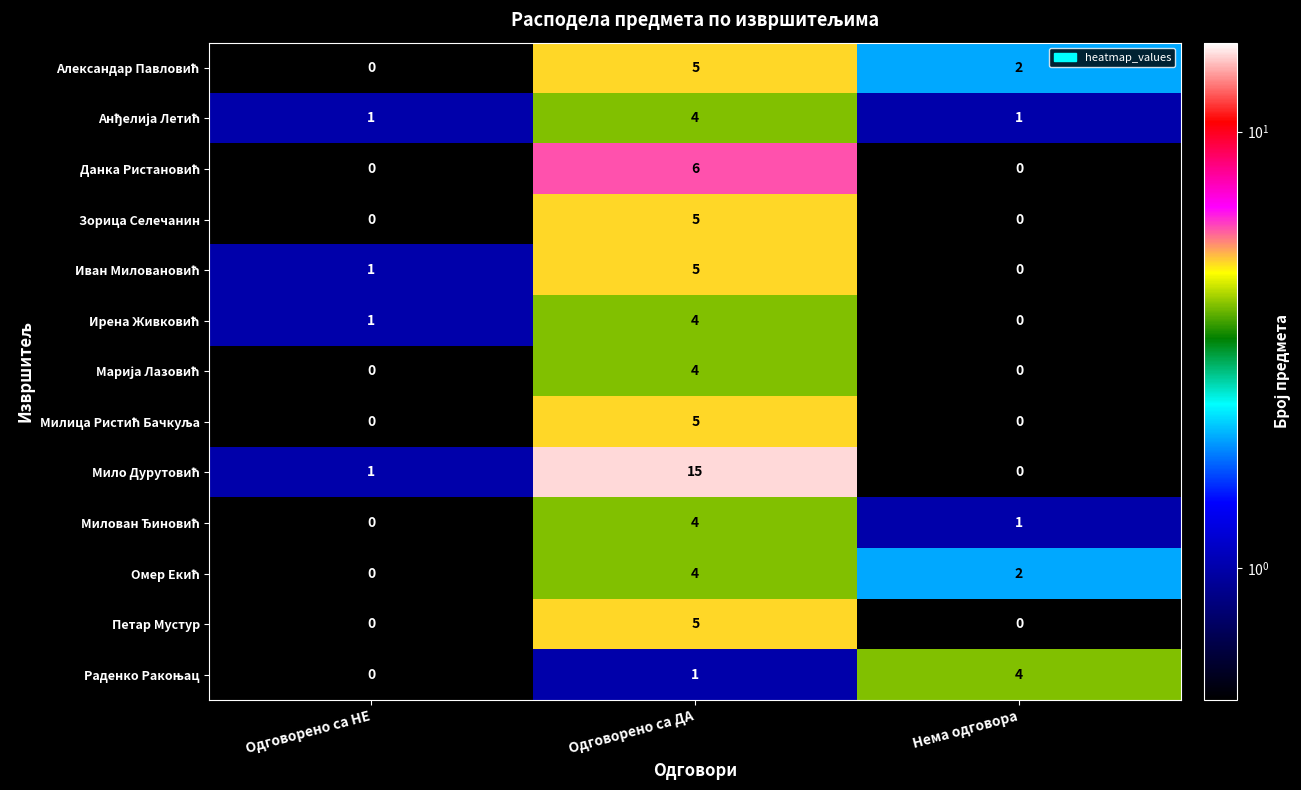

At which category is the sum across all series the highest?

Одговорено са ДА